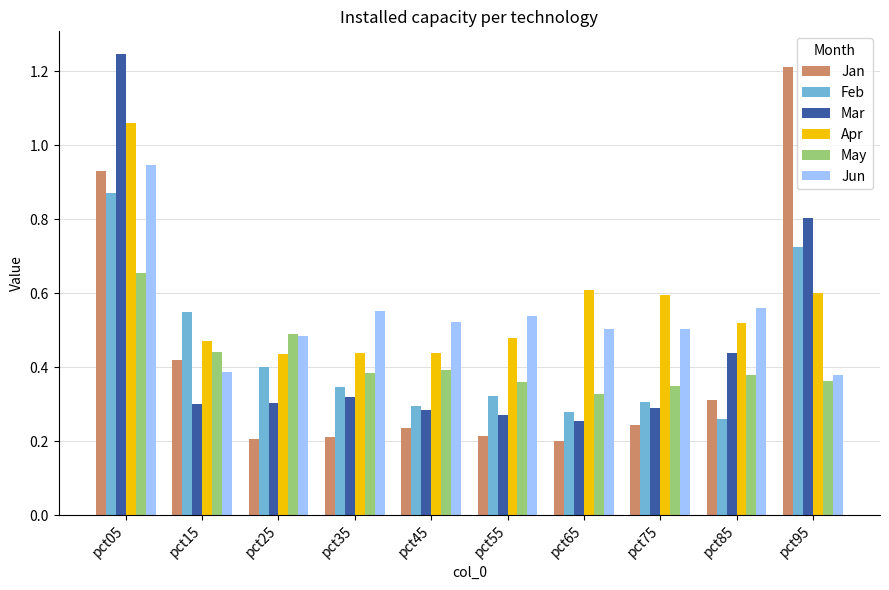

What is the difference between the maximum and minimum values in the Jan series?

1.0